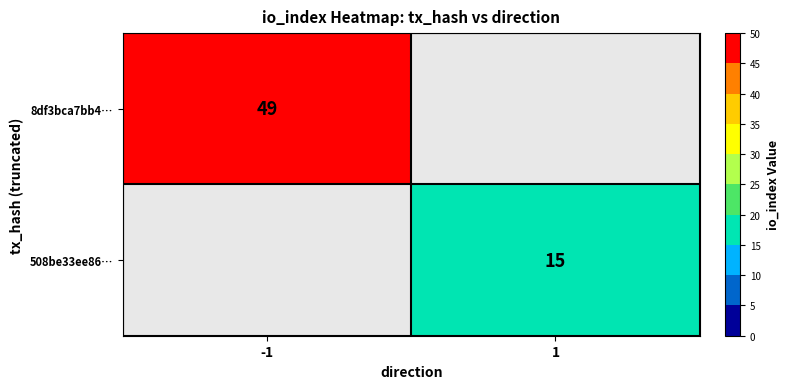

True or false: 508be33ee86… has a value of 15 at 1.

True